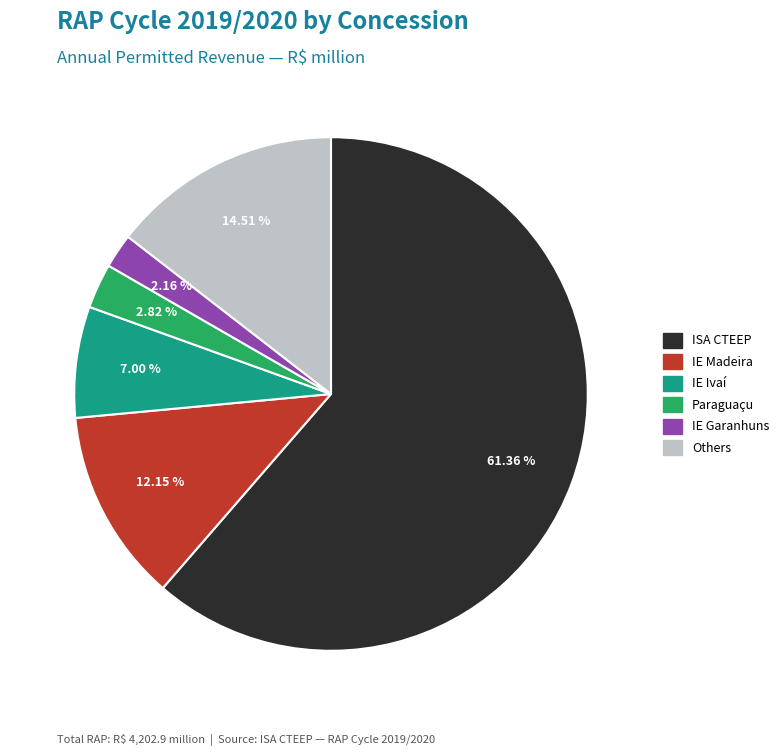

Is there a majority slice in this chart?

Yes